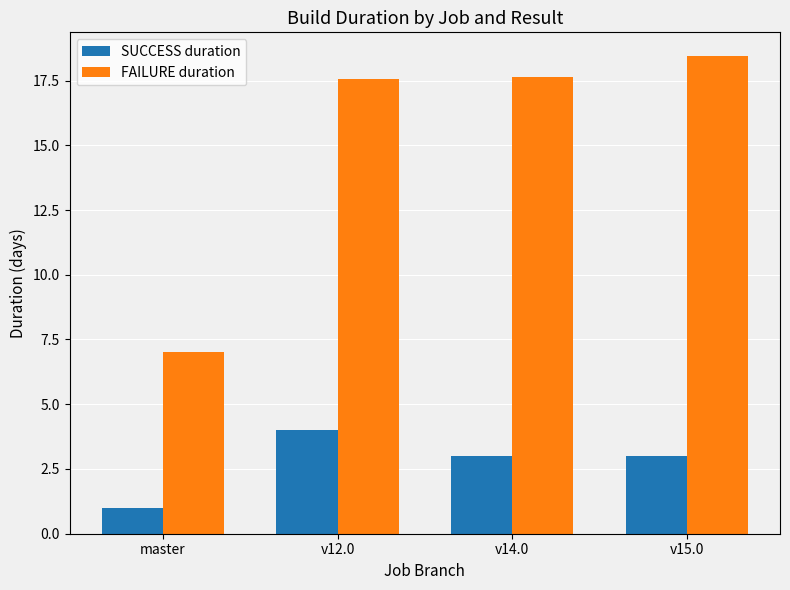

Which series has the widest spread of values?

FAILURE duration